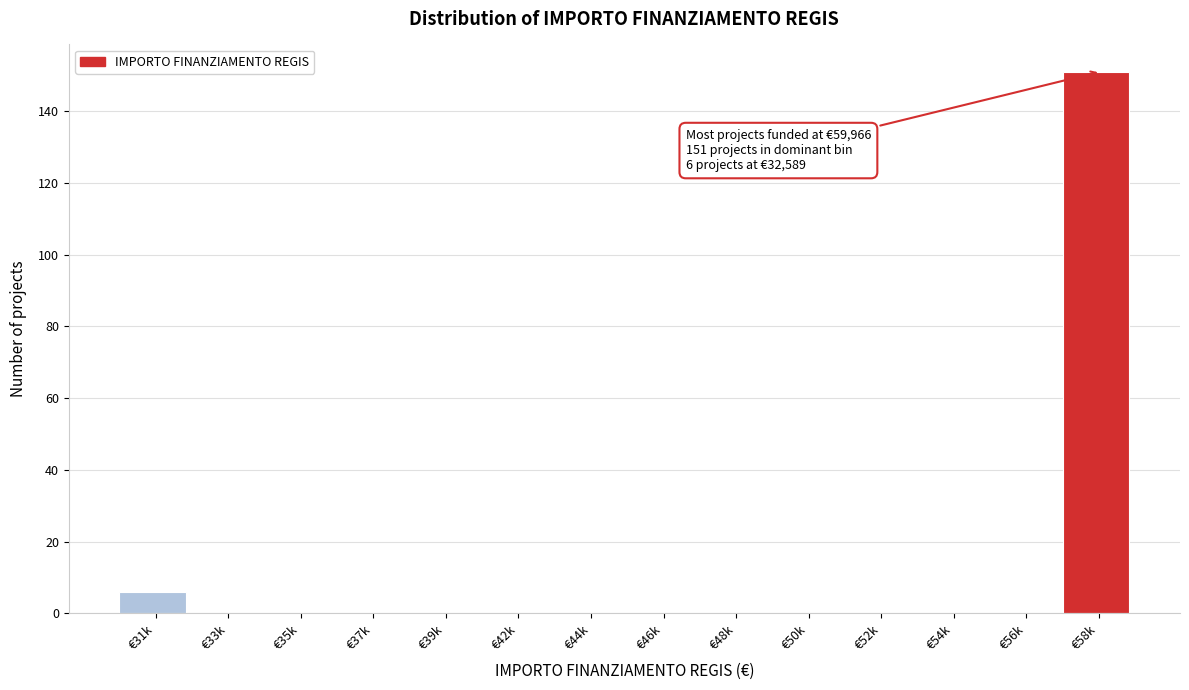

Reading left to right, list all the values displayed in this chart.

€31k=6	€33k=0	€35k=0	€37k=0	€39k=0	€42k=0	€44k=0	€46k=0	€48k=0	€50k=0	€52k=0	€54k=0	€56k=0	€58k=151